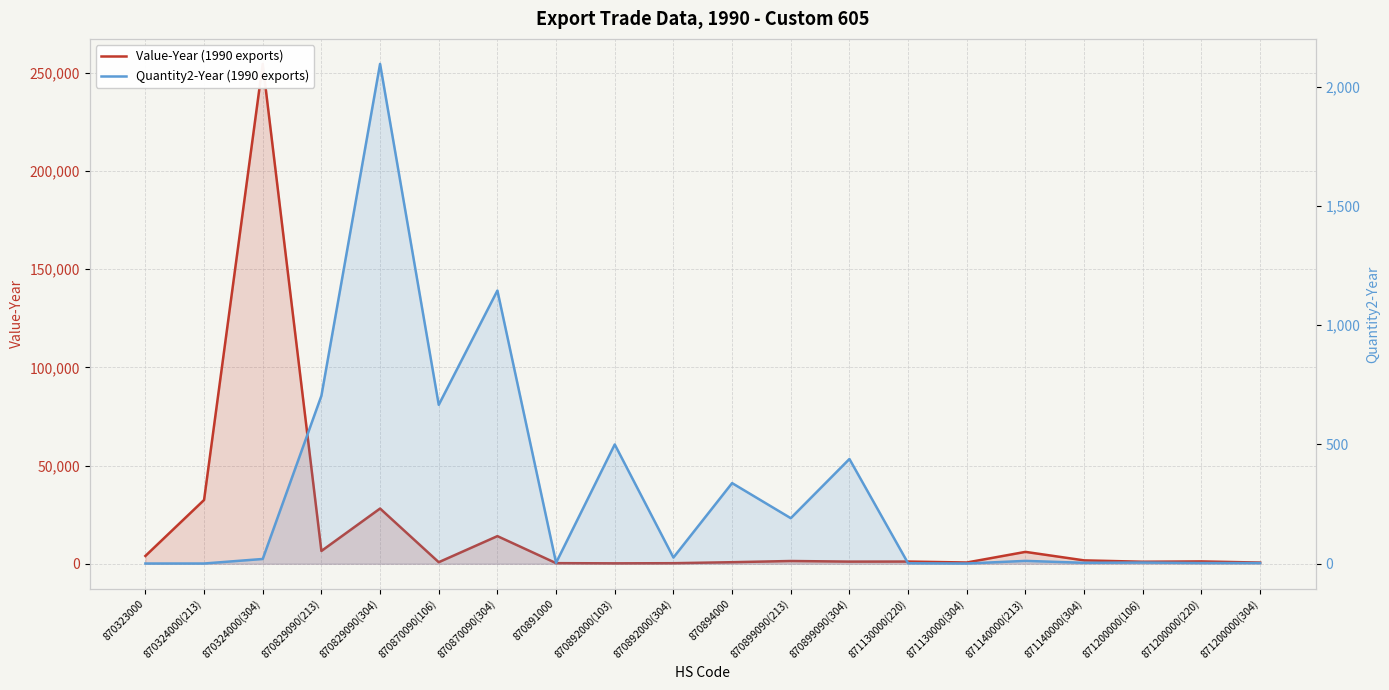

Reading right to left, extract all data points from this chart.

Value-Year (1990 exports): 594	1181	1021	1716	6042	630	1116	1086	1397	789	281	208	304	14064	785	28112	6507	254513	32468	3972
Quantity2-Year (1990 exports): 3	3	5	4	12	1	2	439	191	338	26	500	4	1145	666	2095	704	20	1	1